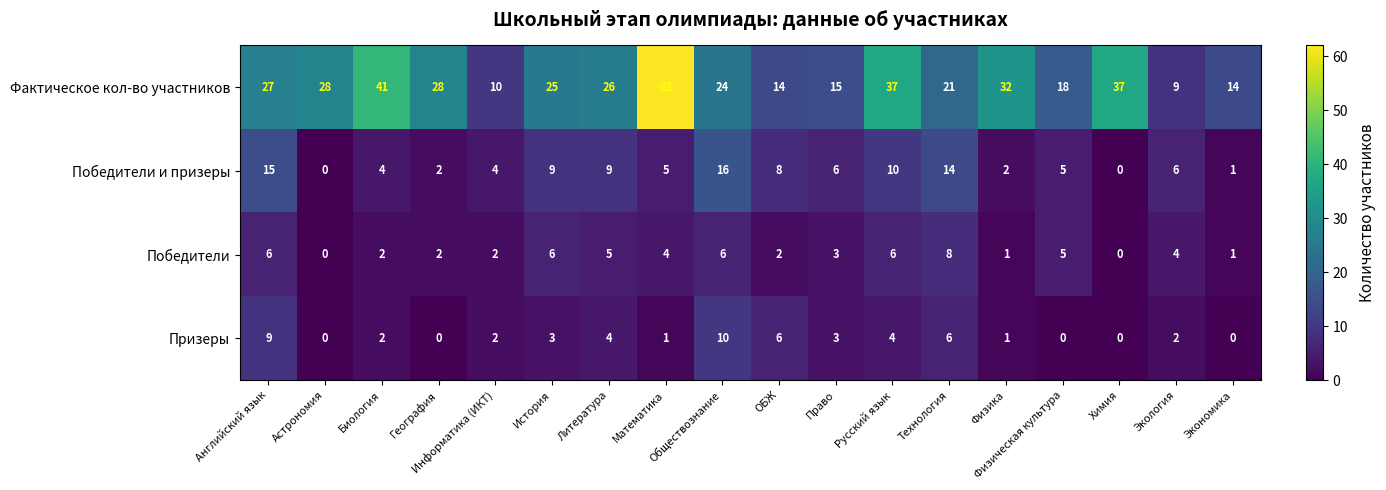

What is the difference between the second highest and second lowest values in the Победители series?

6